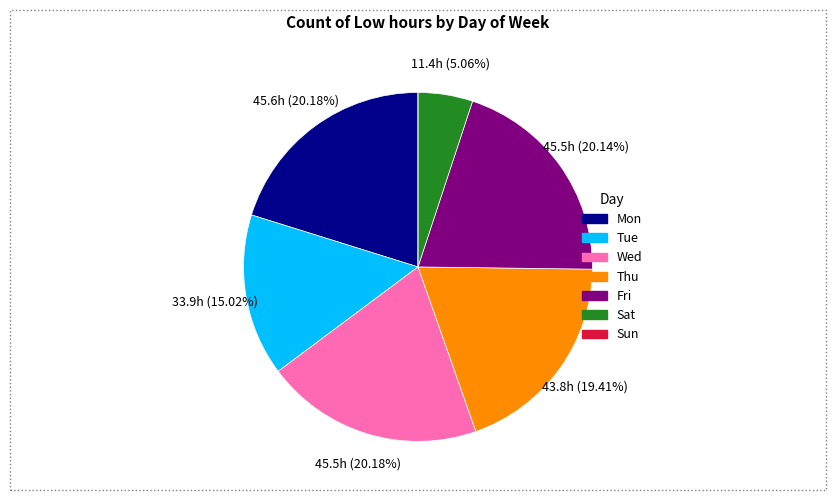

Is there a majority slice in this chart?

No